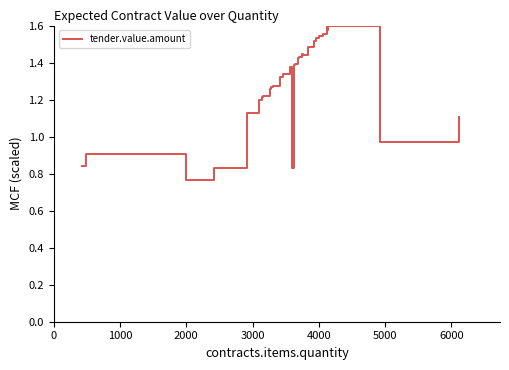

Which label corresponds to the smallest value in the chart?

2000